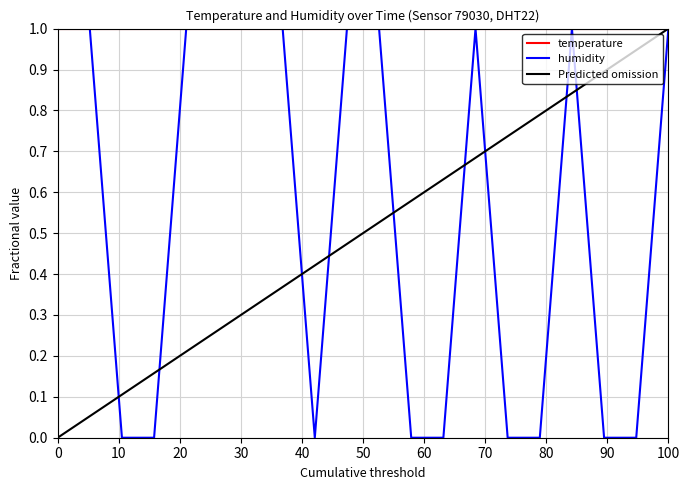

How many interior local peaks (higher than both neighbors) does the data have?

2